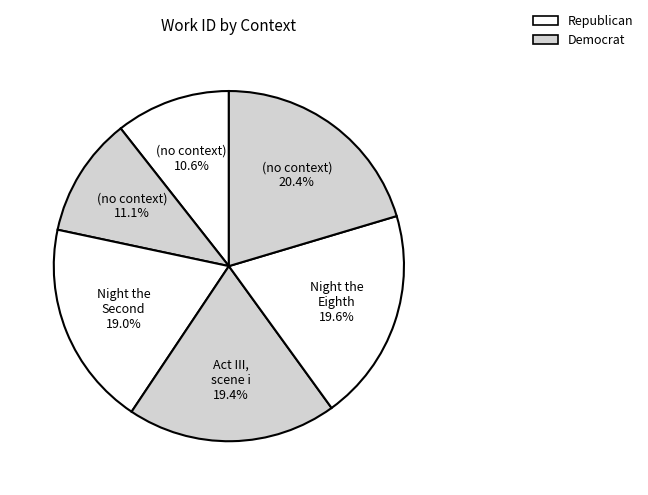

What is the largest slice in the pie chart?

(no context) c